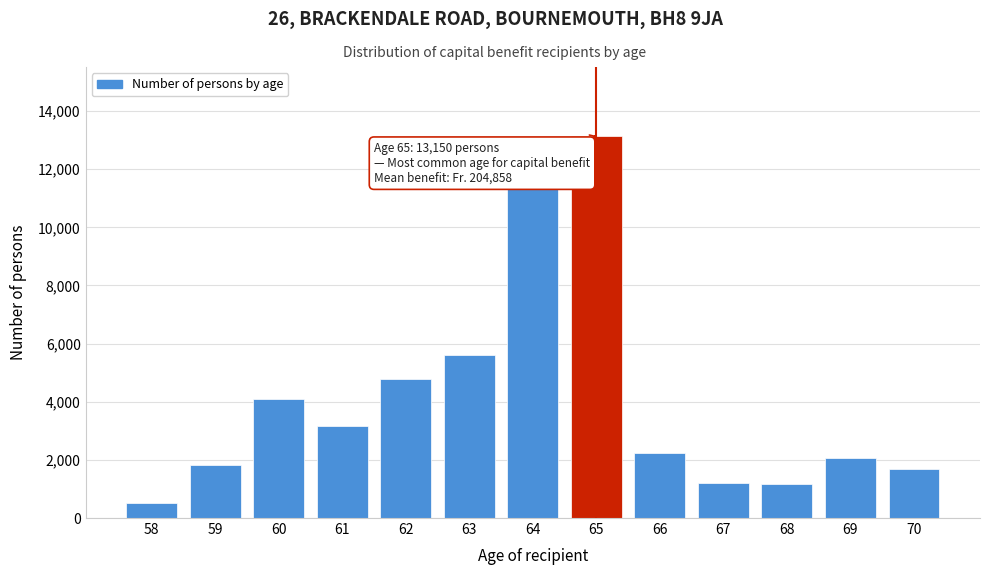

What is the difference between the maximum and second lowest values?

11965